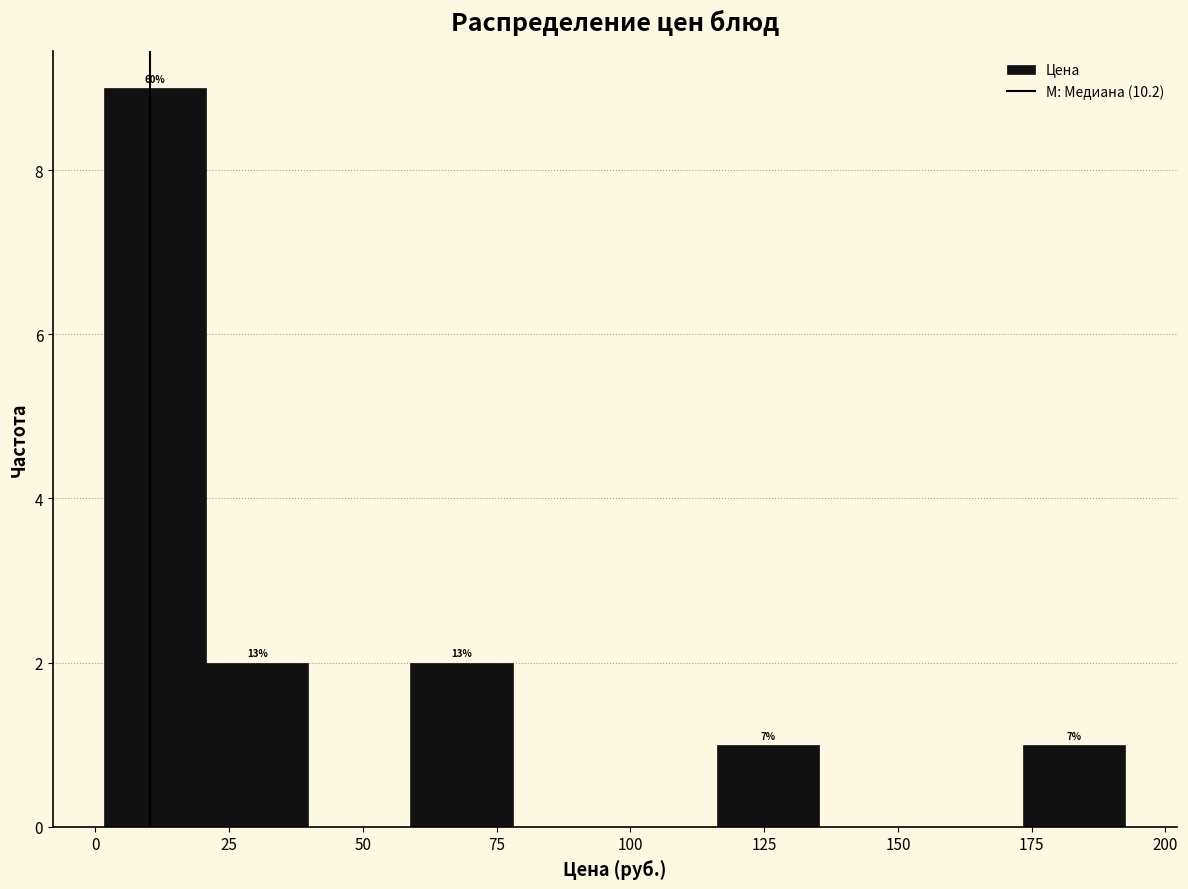

Read against the x-axis, roughly where is the centre of the tallest bar?

10